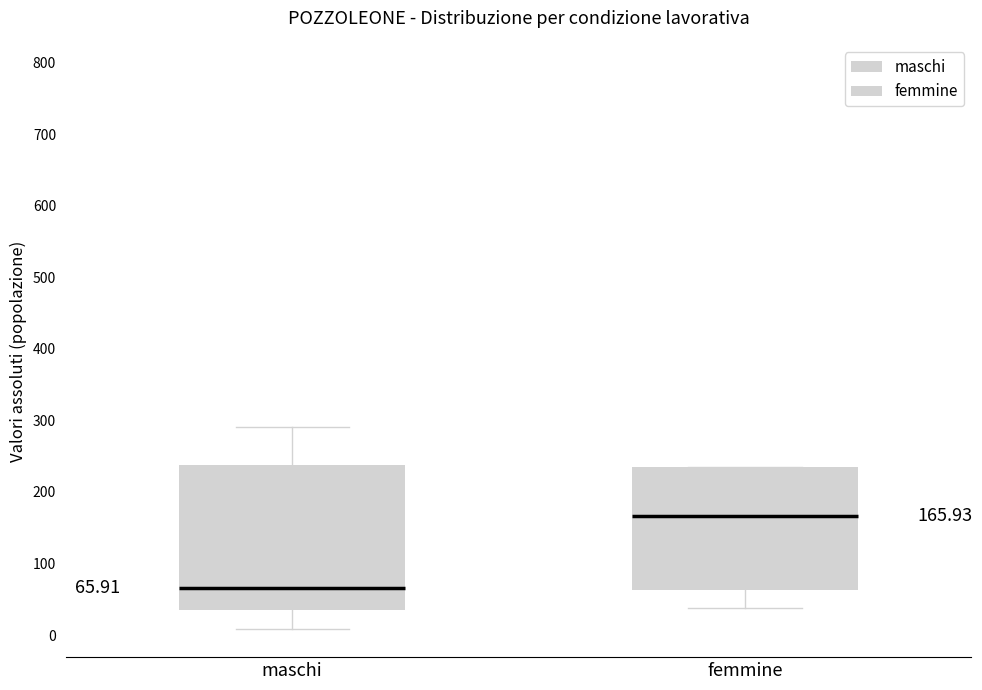

Which box's median line is the highest?

femmine